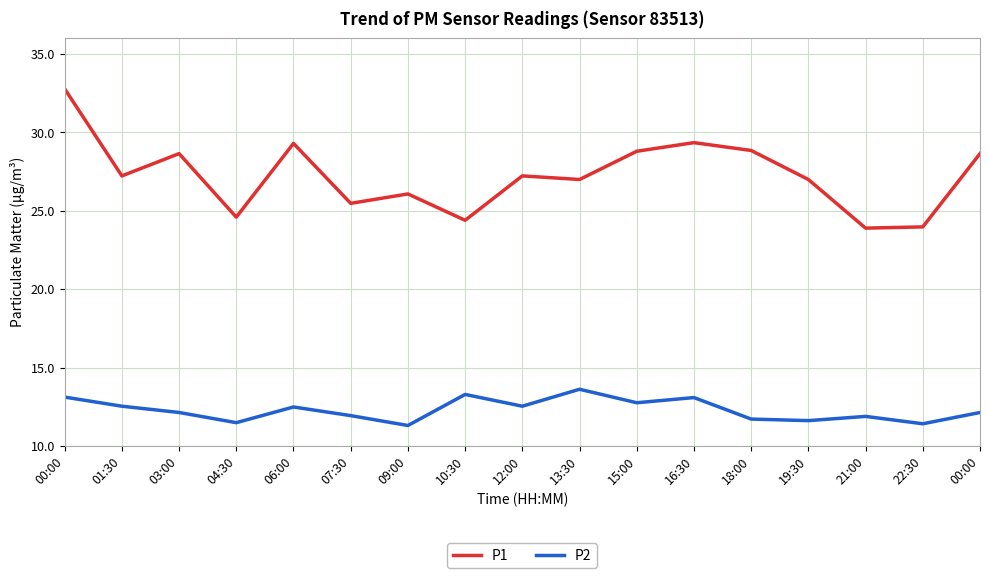

Reading right to left, list all the values displayed in this chart.

P1: 00:00=28.6	22:30=24.0	21:00=23.9	19:30=27.0	18:00=28.9	16:30=29.4	15:00=28.8	13:30=27.0	12:00=27.2	10:30=24.4	09:00=26.1	07:30=25.5	06:00=29.3	04:30=24.6	03:00=28.6	01:30=27.2	00:00=32.8
P2: 00:00=12.2	22:30=11.4	21:00=11.9	19:30=11.6	18:00=11.7	16:30=13.1	15:00=12.8	13:30=13.6	12:00=12.6	10:30=13.3	09:00=11.3	07:30=11.9	06:00=12.5	04:30=11.5	03:00=12.2	01:30=12.6	00:00=13.1